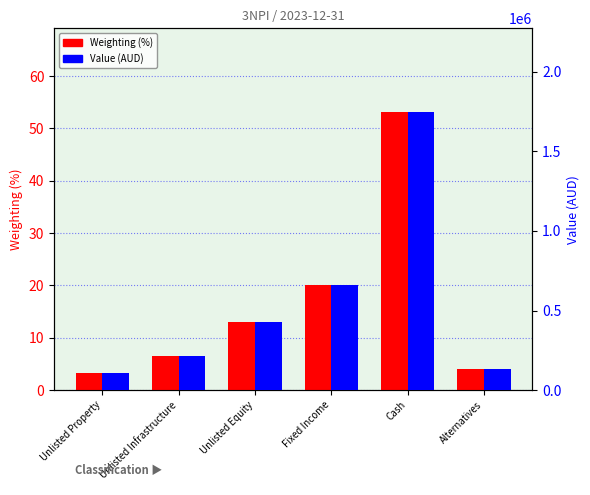

Is the value of Weighting (%) at Unlisted Property greater than the value of Value (AUD) at Unlisted Infrastructure?

No